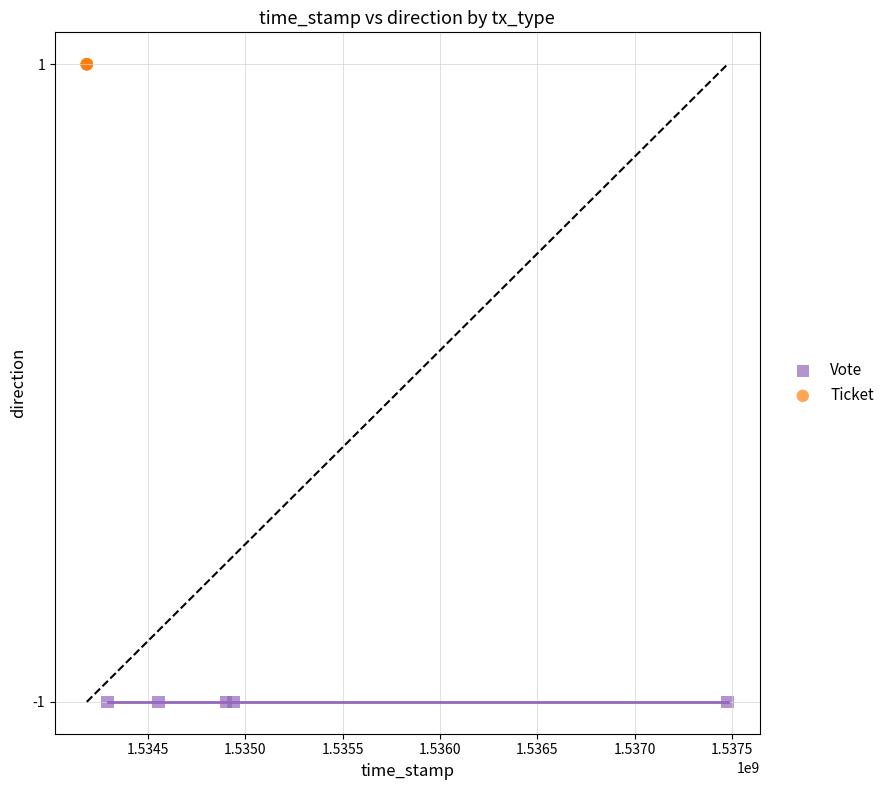

Which series reaches the maximum Y coordinate?

Ticket